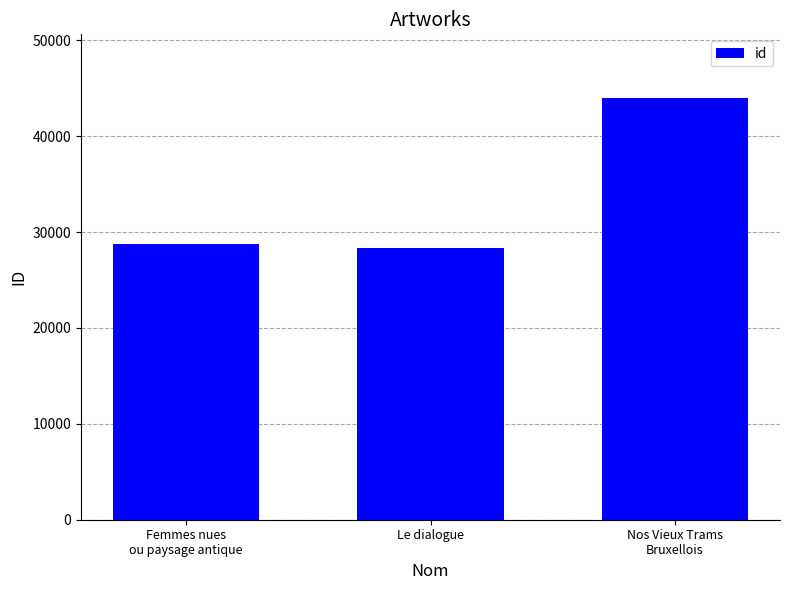

The value at Le dialogue is 28389. True or false?

True